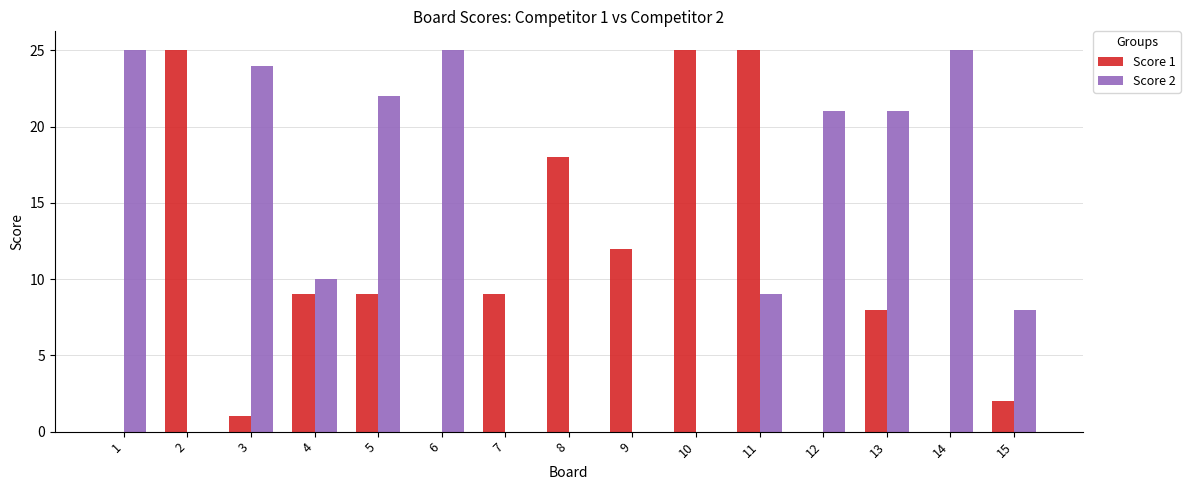

Which series changed the most between 1 and 13?

Score 1